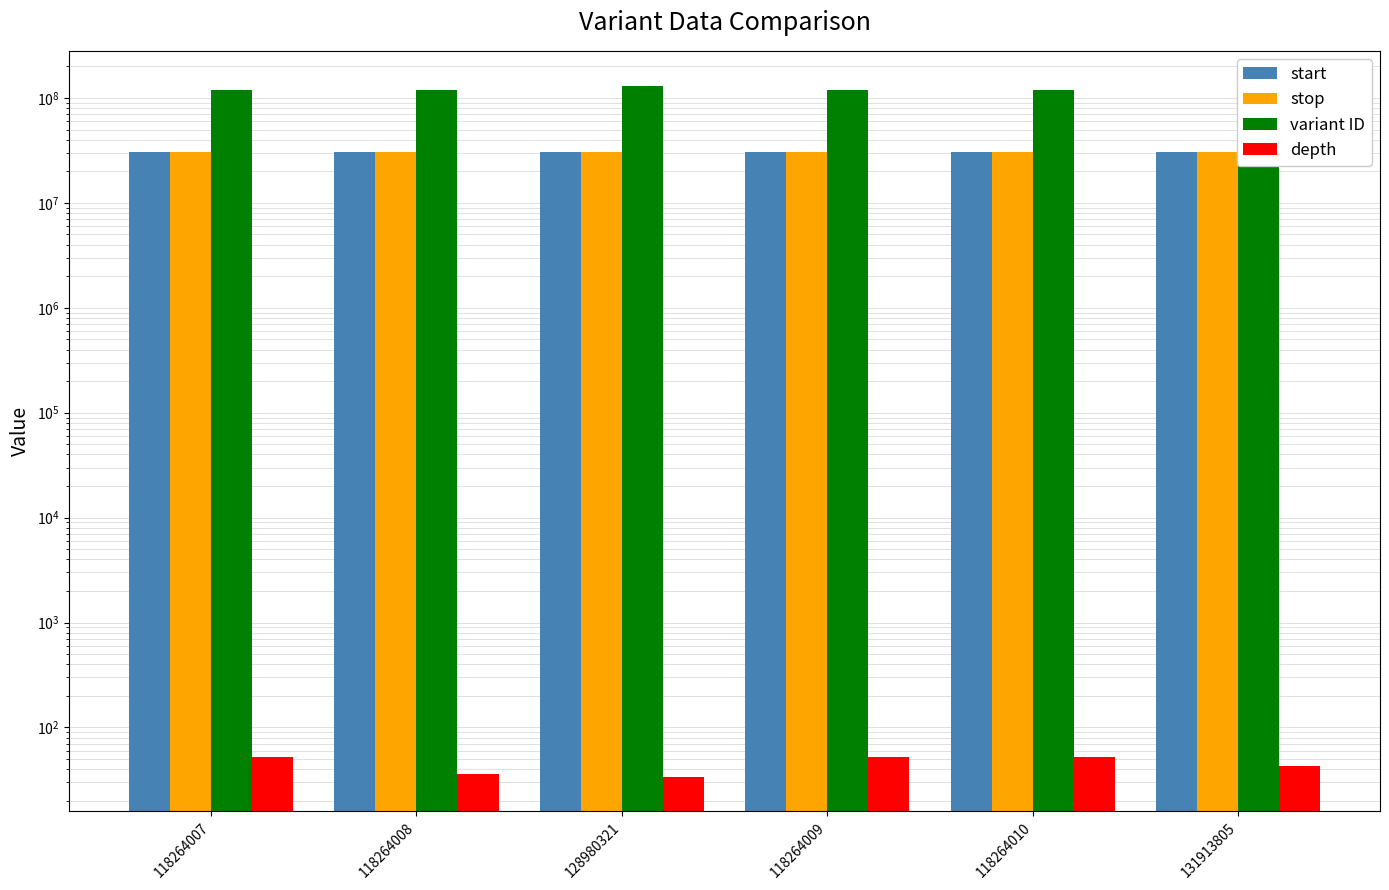

What position from the right is 131913805?

1